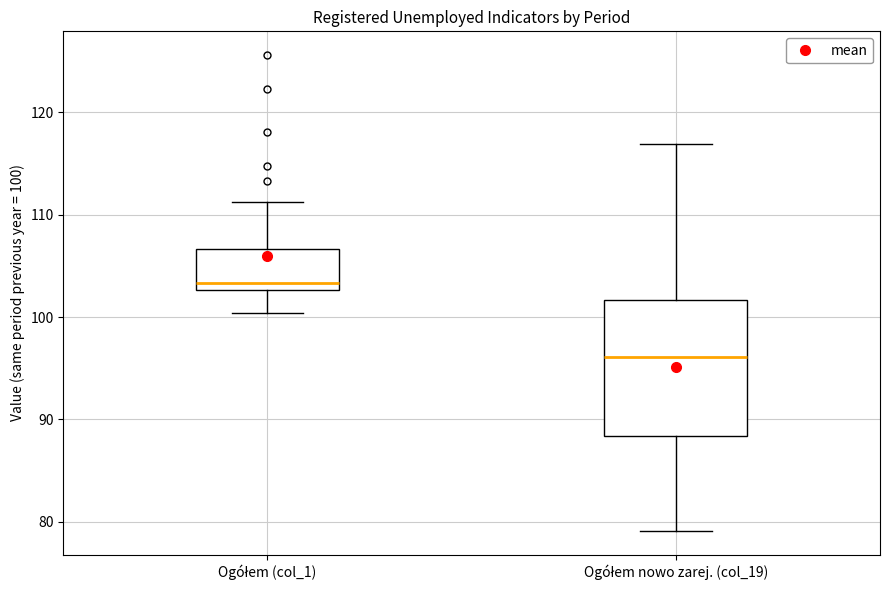

Reading left to right, transcribe this box plot: for each box, give where its median line is, the range the box spans, and where its two whiskers end, as read against the y-axis. The values are not printed on the chart, so give them approximately, as read against the axis.

Ogółem (col_1): median 103 (just above the box's lower edge), box 103 to 107, whiskers 100 to 111
Ogółem nowo zarej. (col_19): median 96, box 88 to 102, whiskers 79 to 117